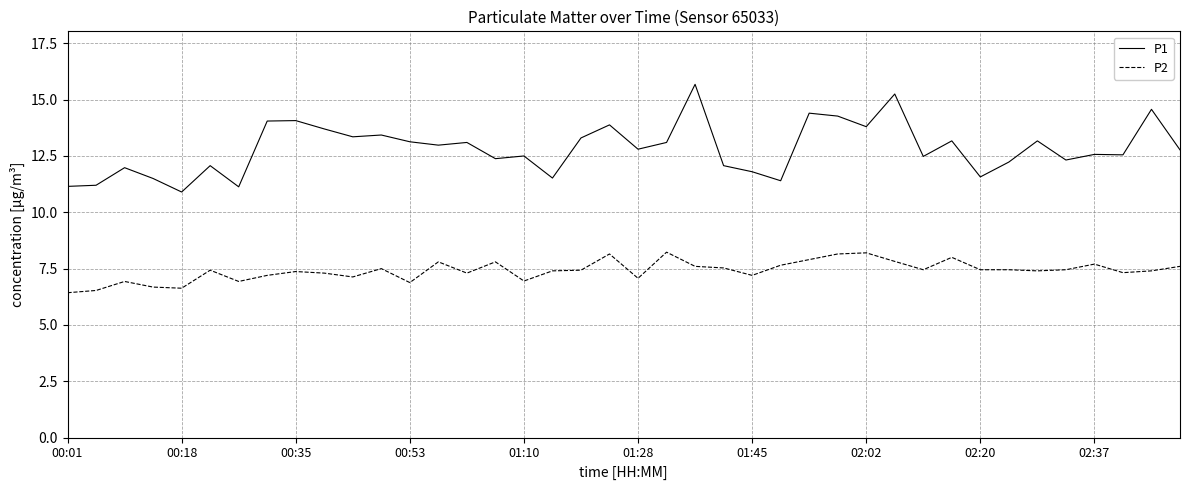

Rank the series by their maximum value, from lowest to highest.

P2, P1